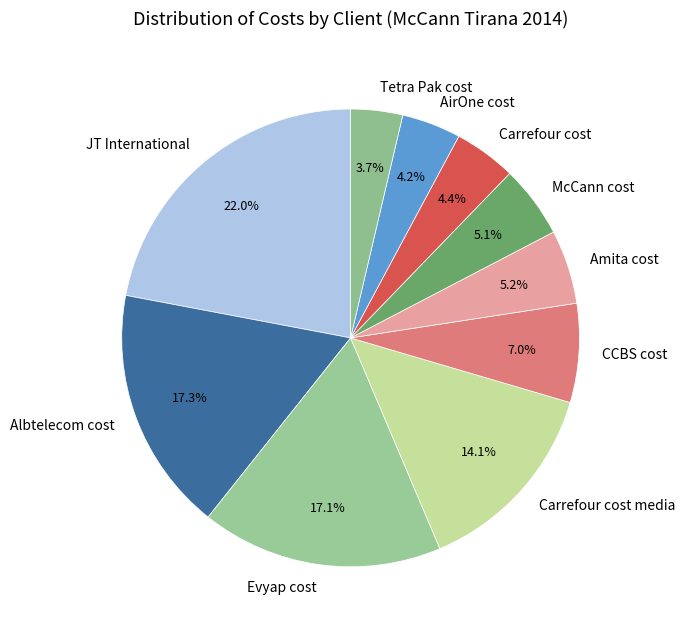

How many slices are in this pie chart?

10